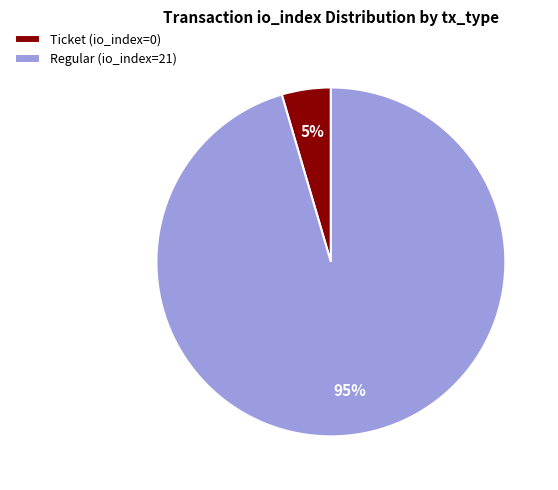

Between Regular (io_index=21) and Ticket (io_index=0), which is larger?

Regular (io_index=21)